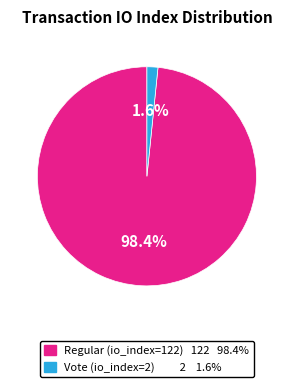

The Vote (io_index=2) slice represents 2% of the pie. True or false?

True